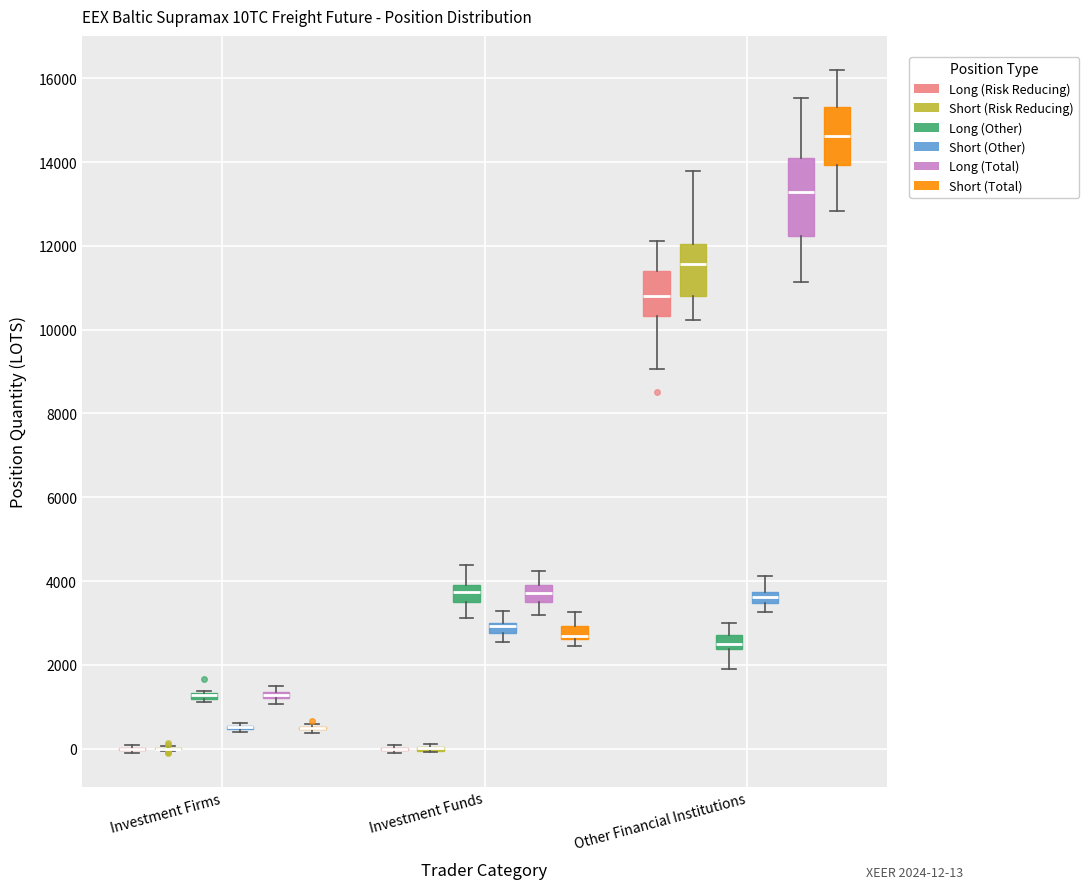

Where does the lower whisker of the box for Other Financial Institutions (Long (Total)) end on the y-axis? The values are not printed on the chart, so give them approximately, as read against the axis.

11200